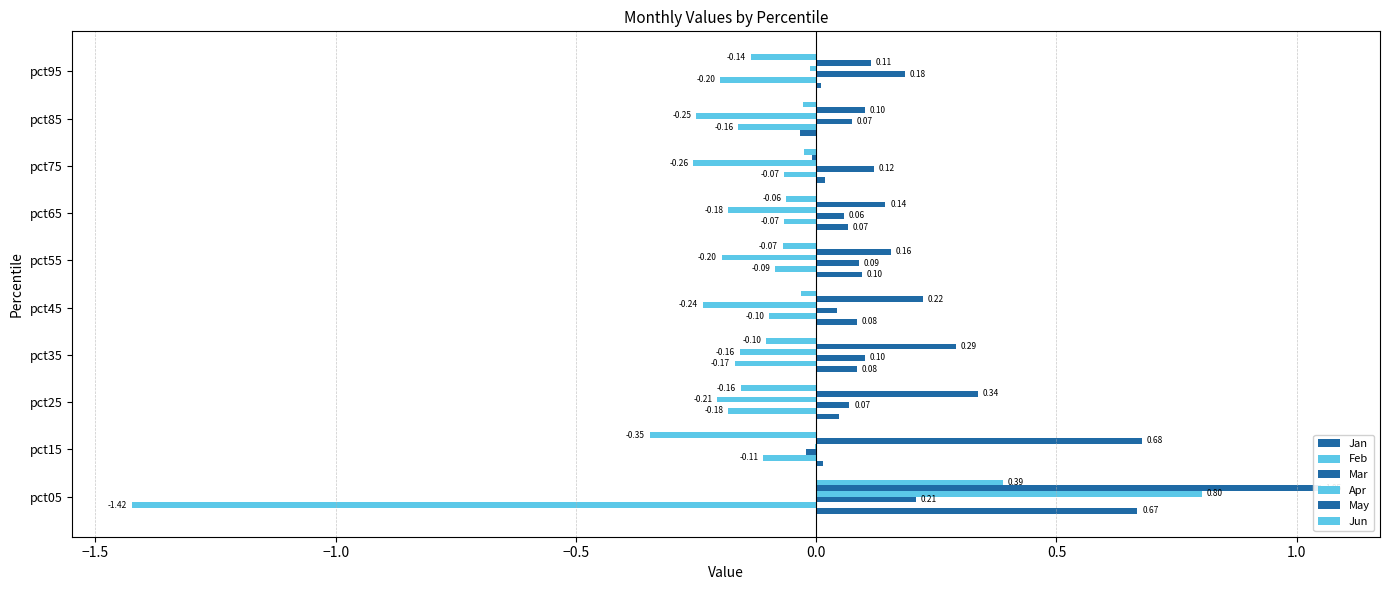

Which series has the largest total across all categories?

May